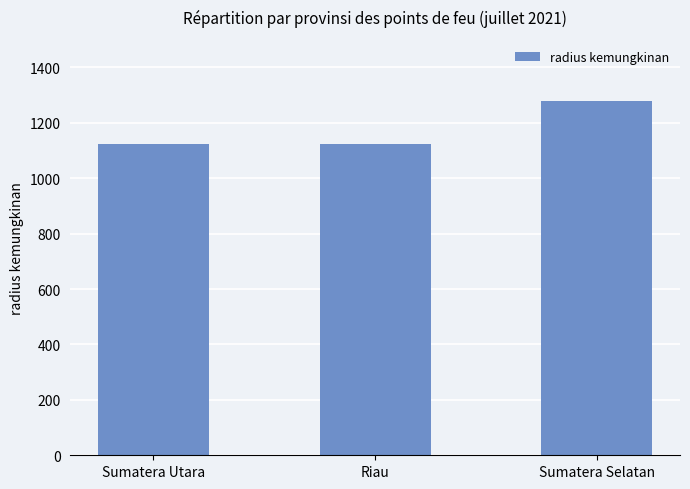

Reading right to left, transcribe all the data shown in this chart.

Sumatera Selatan=1280	Riau=1125	Sumatera Utara=1125